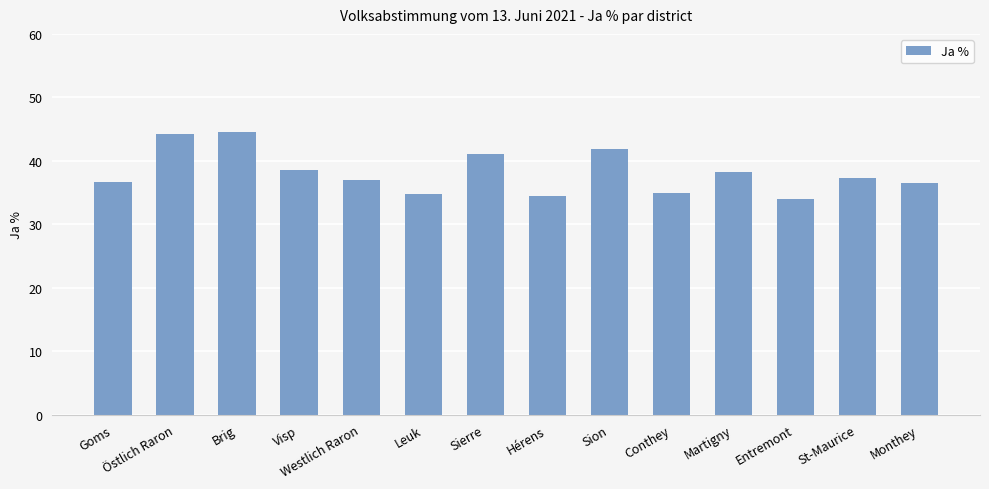

What is the average value?

38.2